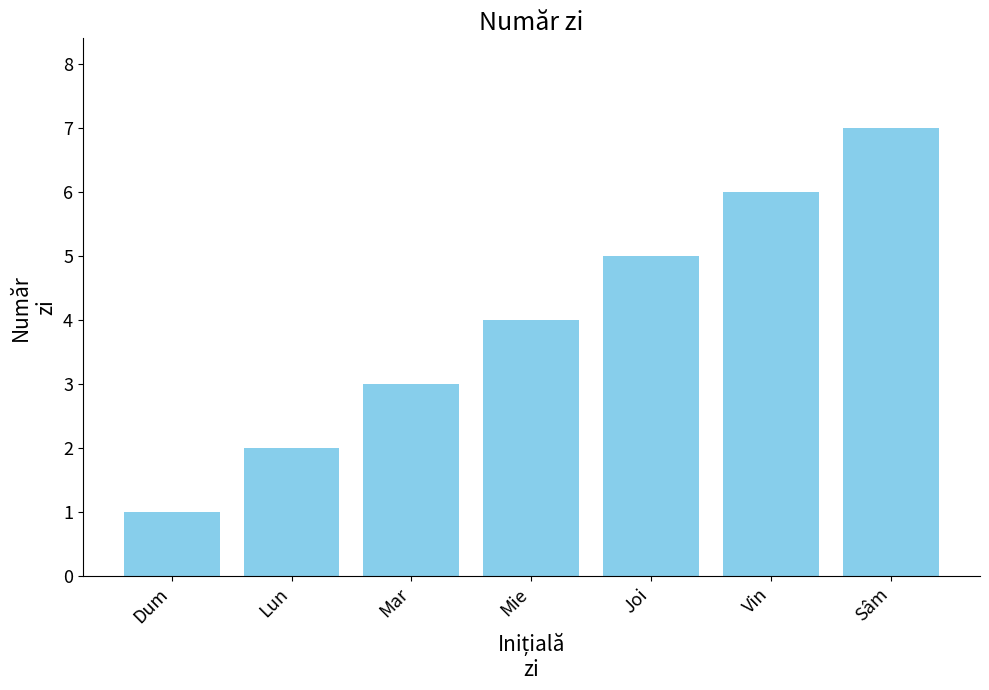

Is it true that the value at Vin is 4?

False